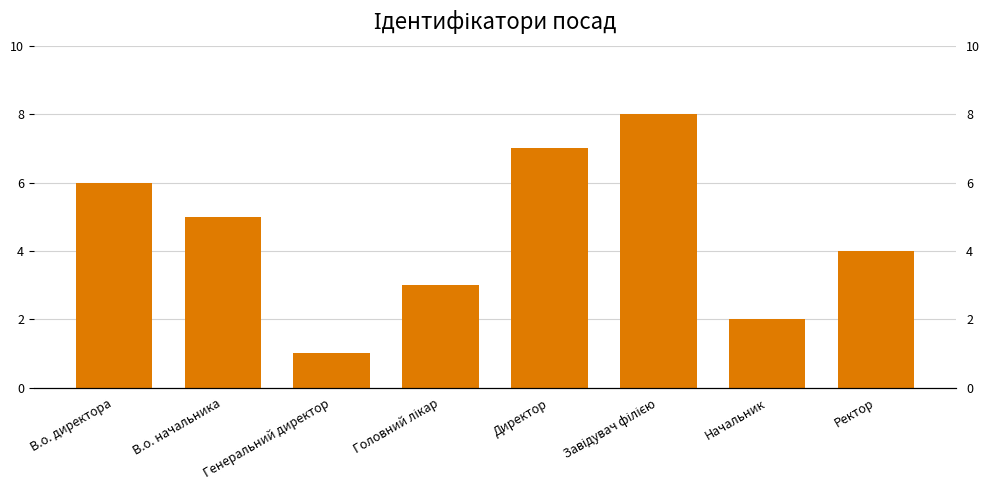

What is the change in value from В.о. директора to Генеральний директор?

-5